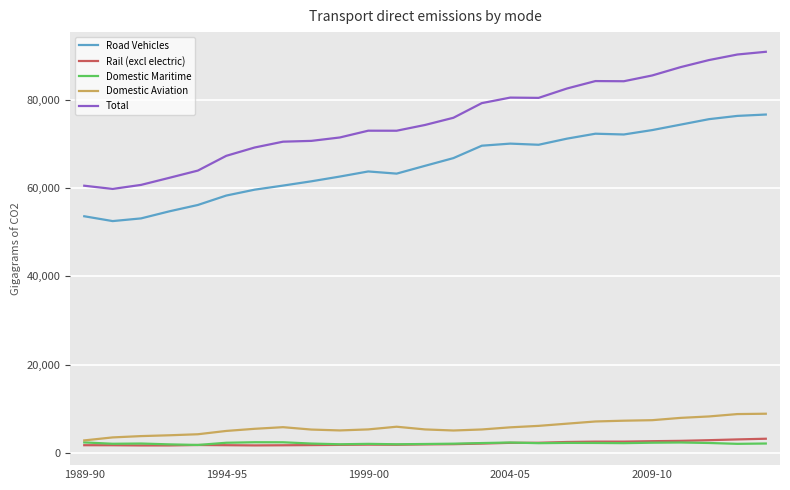

How many series are shown in this chart?

5